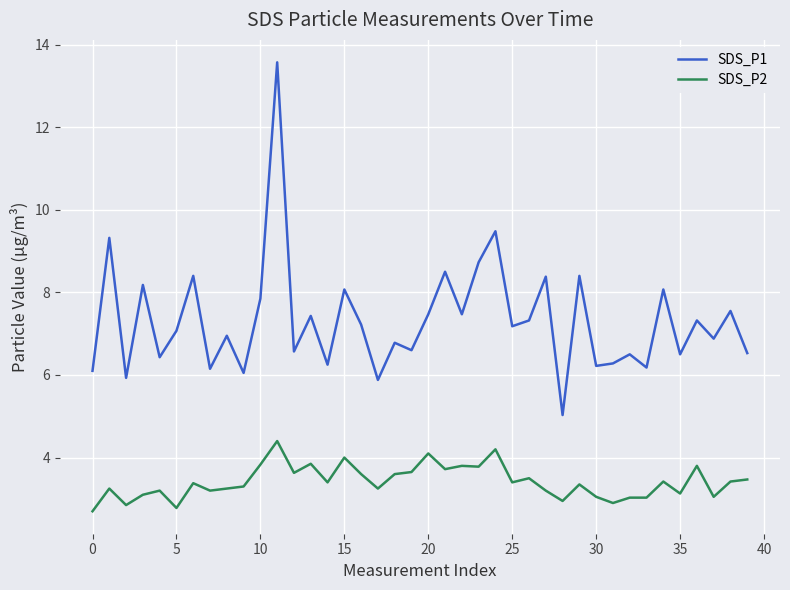

What is the highest value of the SDS_P2 series?

4.4